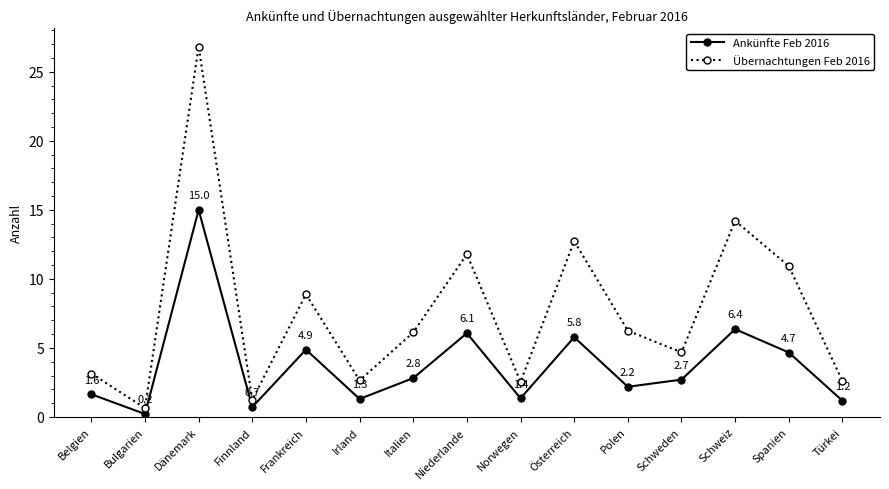

What are all the series names shown in the legend?

Ankünfte Feb 2016, Übernachtungen Feb 2016